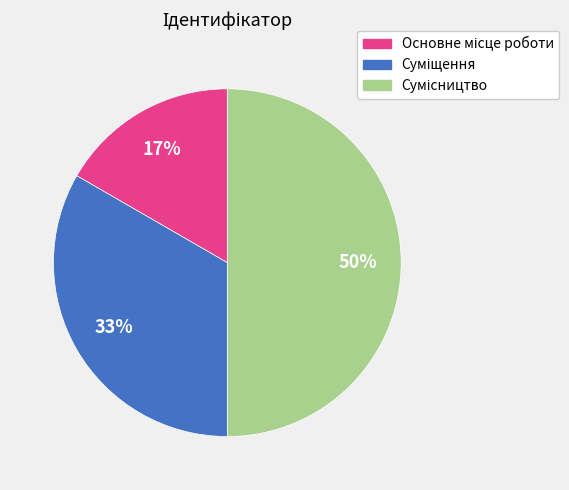

To the nearest percent, what is the difference between the largest and smallest slice percentages?

33%